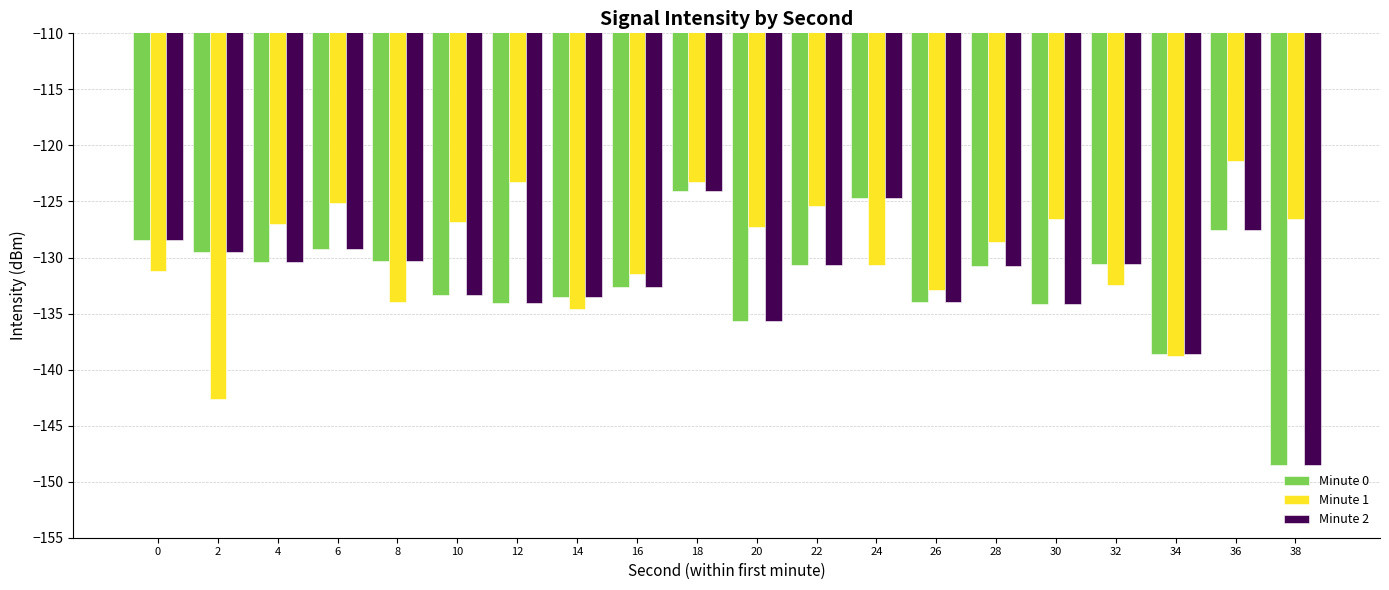

What is the smallest value displayed?

-148.5